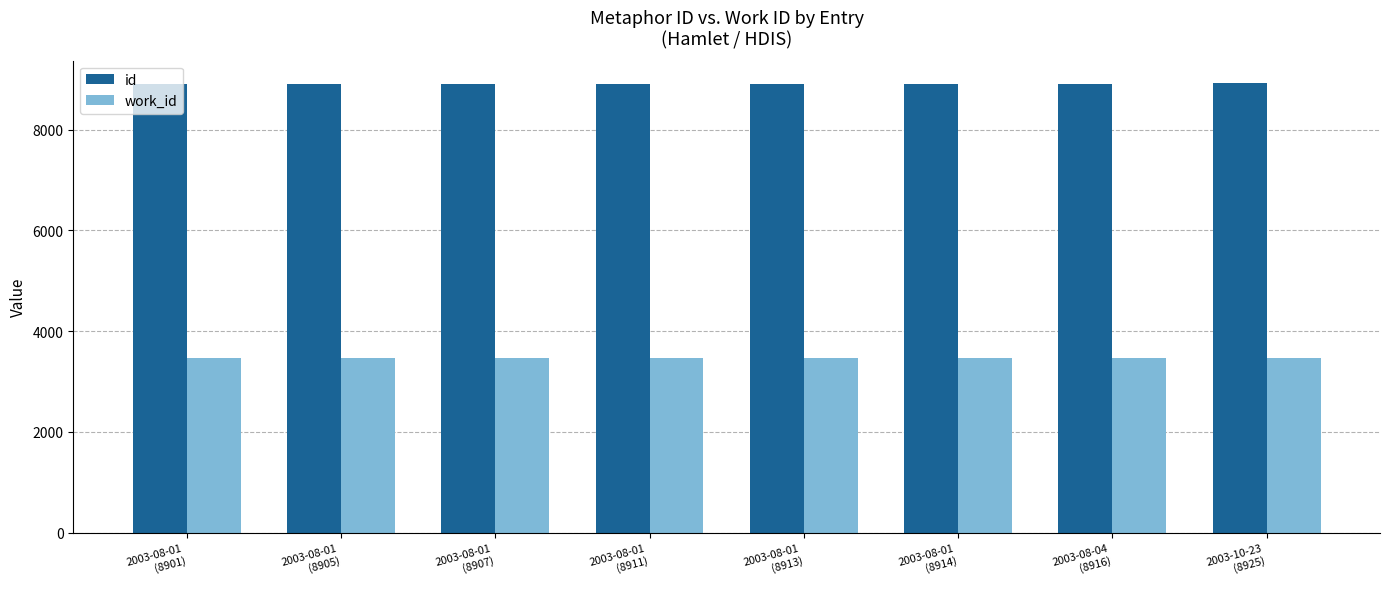

What is the difference between the maximum and minimum values in the id series?

24